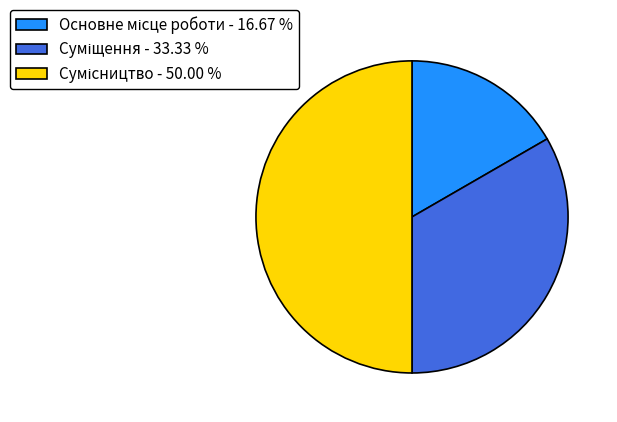

Which category has the smallest portion of the pie?

Основне місце роботи